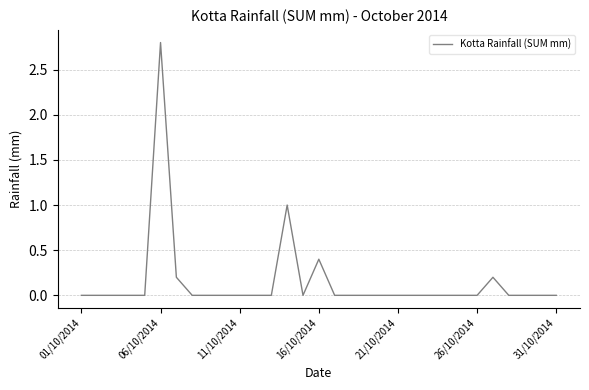

What is the greatest value displayed?

2.8